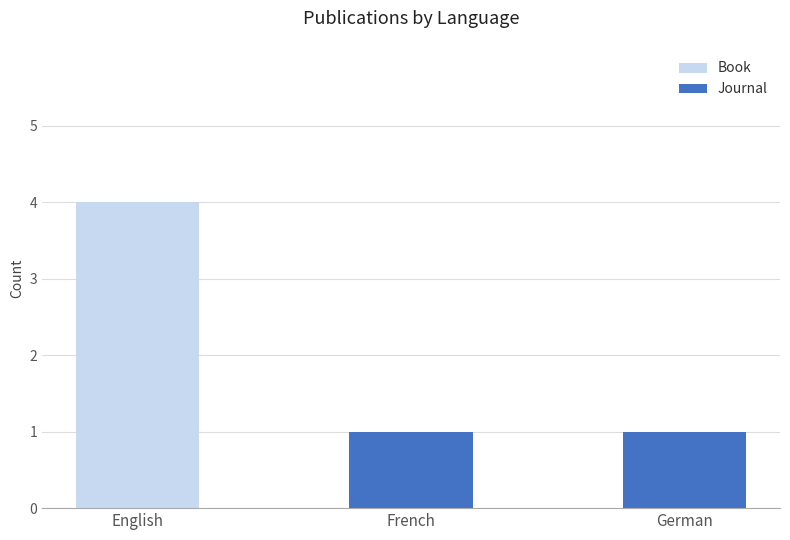

Reading left to right, what are the values for Book?

English=4	French=0	German=0